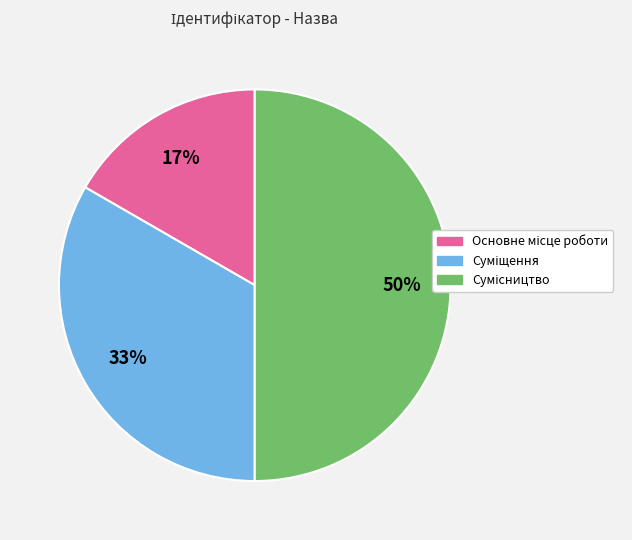

To the nearest percent, what is the difference between the largest and smallest slice percentages?

33%